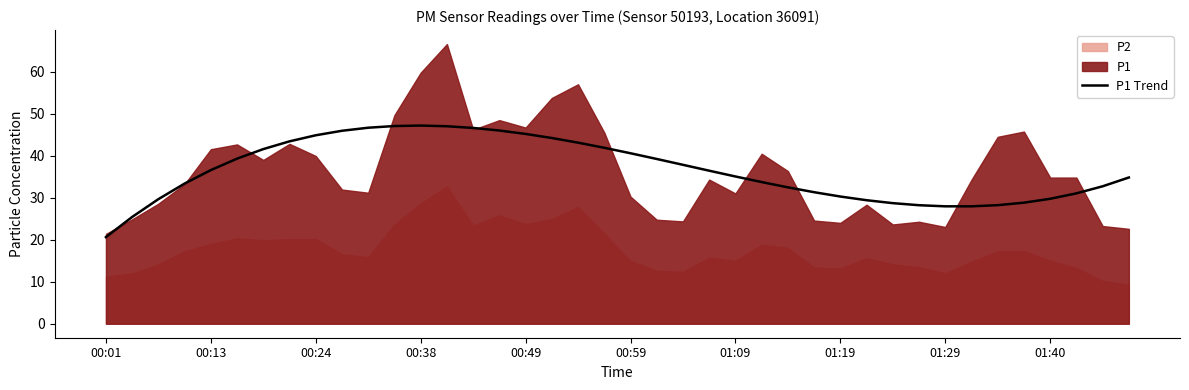

At which label does P1 Trend reach its minimum?

00:01